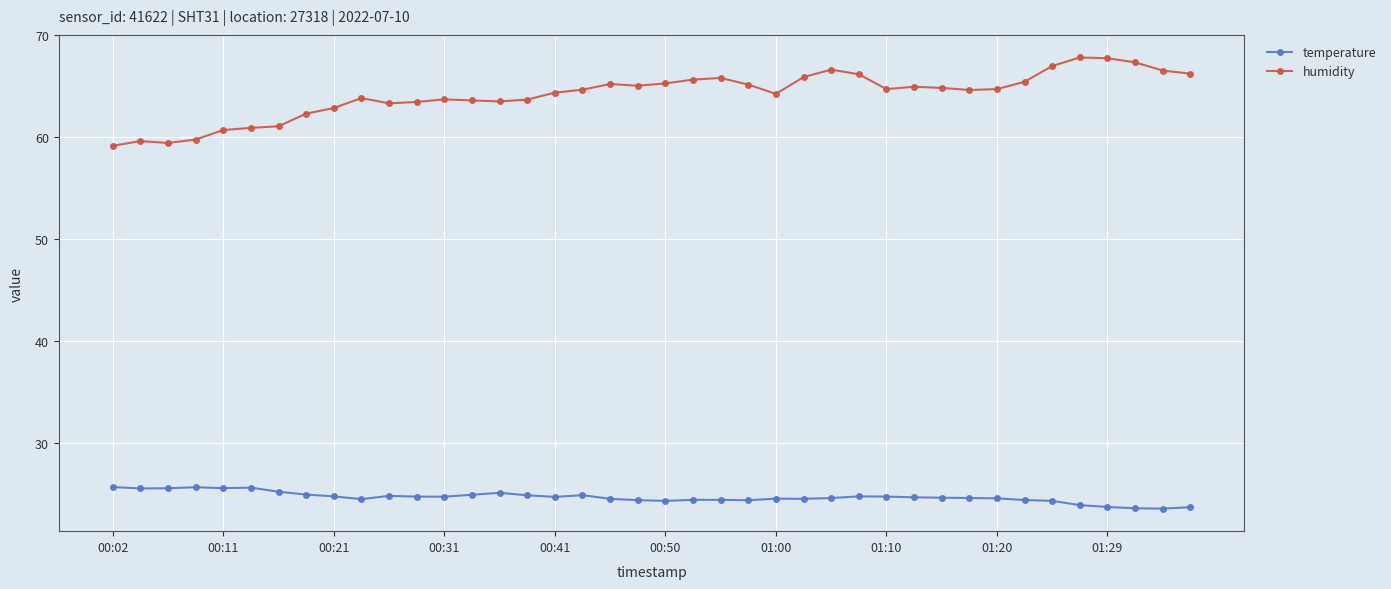

How many lines are shown in the chart?

2